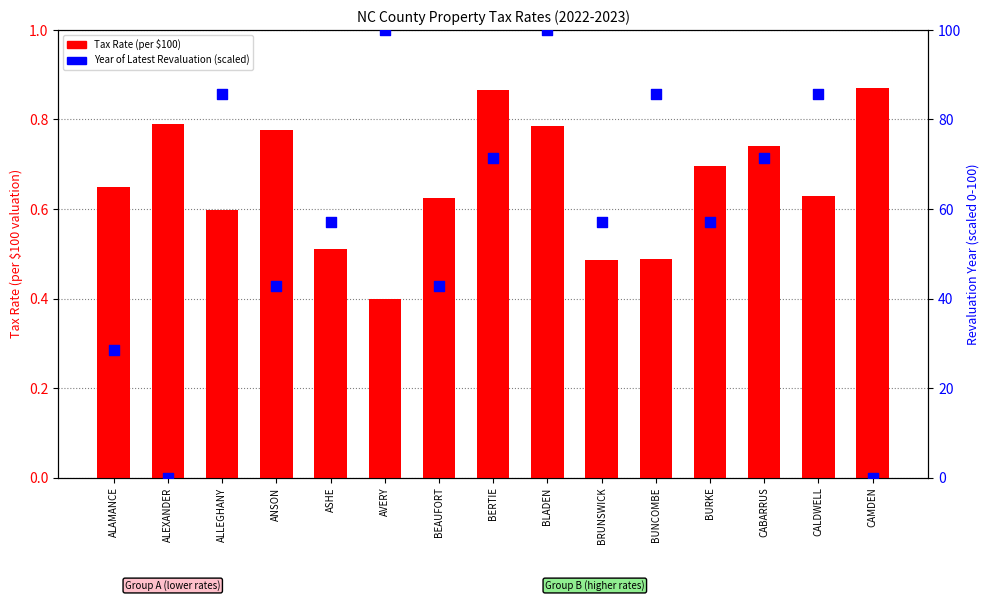

At which category is the sum across all series the highest?

BLADEN